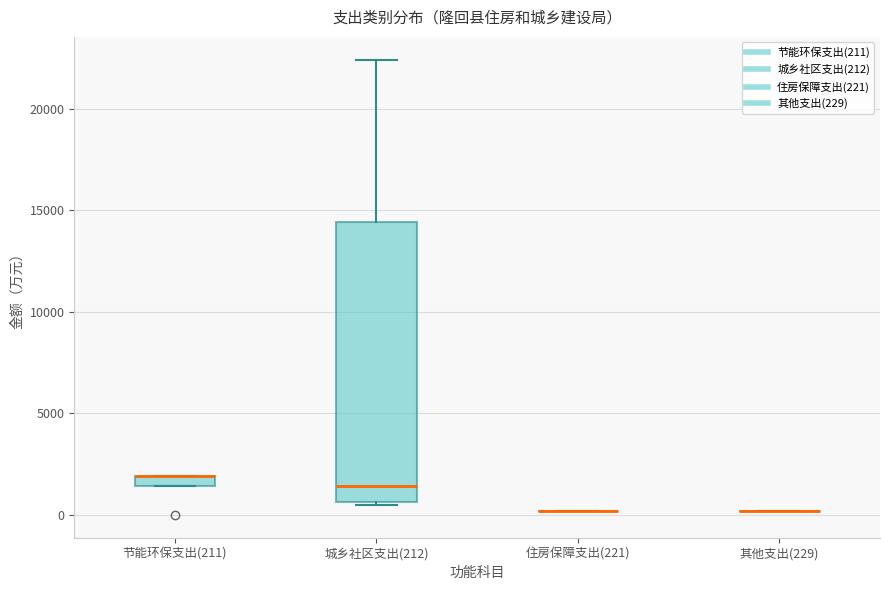

Comparing the boxes themselves (not the whiskers), which one is the tallest?

城乡社区支出(212)